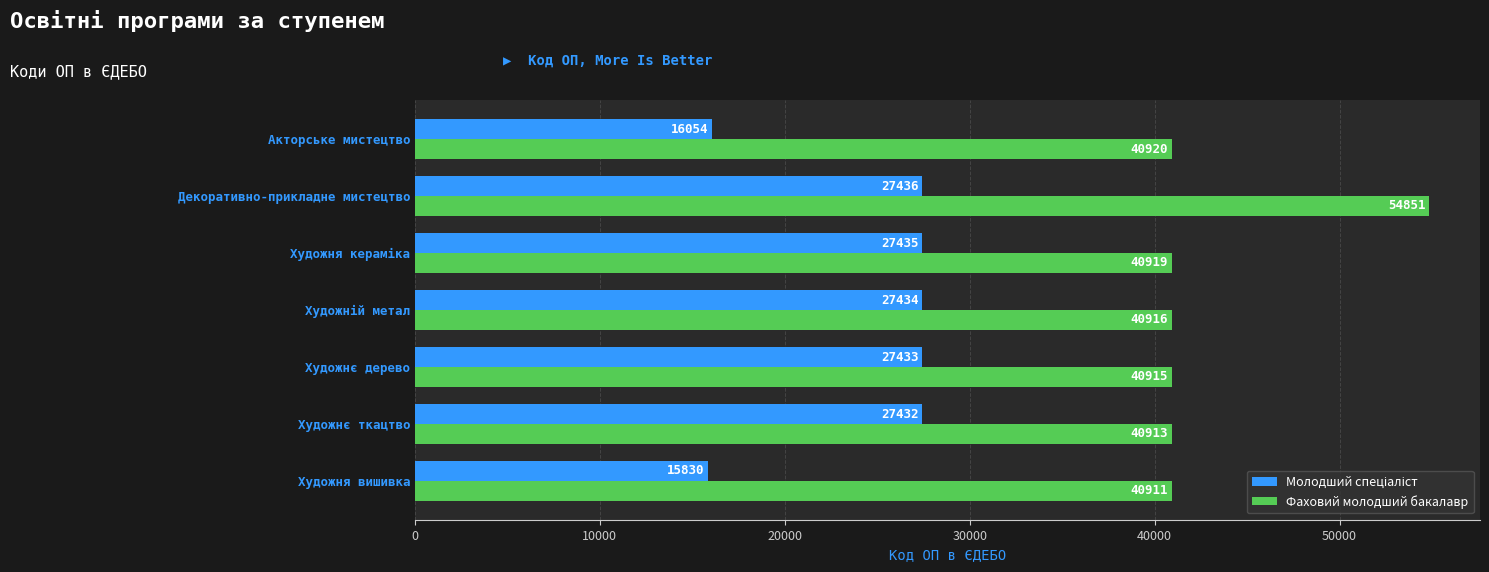

At which category is the sum across all series the highest?

Декоративно-прикладне мистецтво